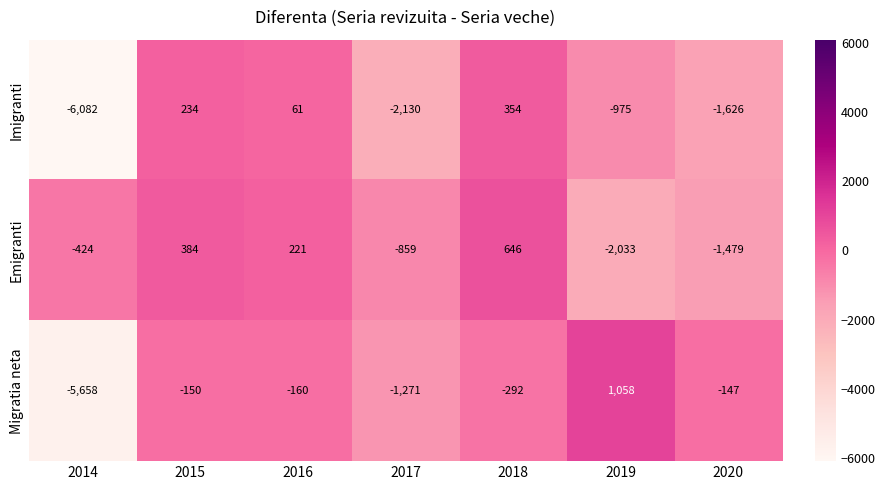

At which label is Migratia neta closest to -2300?

2017